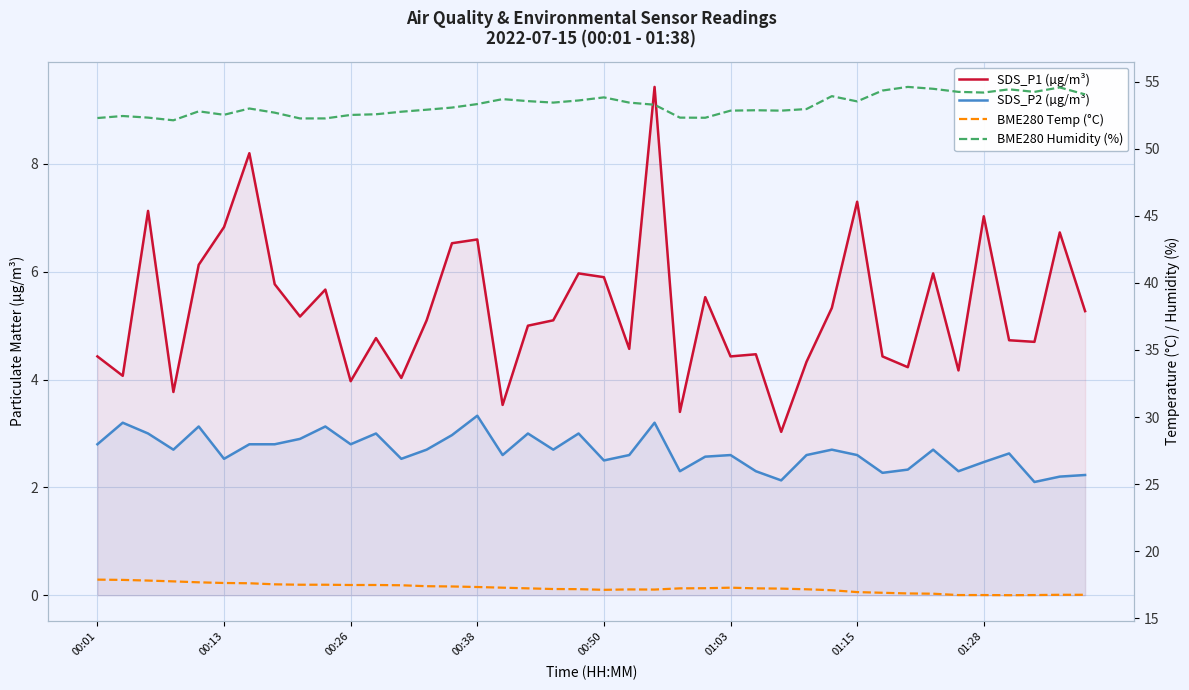

Reading left to right, transcribe all the data shown in this chart.

SDS_P1 (µg/m³): 4.4	4.1	7.1	3.8	6.1	6.8	8.2	5.8	5.2	5.7	4.0	4.8	4.0	5.1	6.5	6.6	3.5	5.0	5.1	6.0	5.9	4.6	9.4	3.4	5.5	4.4	4.5	3.0	4.3	5.3	7.3	4.4	4.2	6.0	4.2	7.0	4.7	4.7	6.7	5.3
SDS_P2 (µg/m³): 2.8	3.2	3.0	2.7	3.1	2.5	2.8	2.8	2.9	3.1	2.8	3.0	2.5	2.7	3.0	3.3	2.6	3.0	2.7	3.0	2.5	2.6	3.2	2.3	2.6	2.6	2.3	2.1	2.6	2.7	2.6	2.3	2.3	2.7	2.3	2.5	2.6	2.1	2.2	2.2
BME280 Temp (°C): 17.9	17.9	17.8	17.7	17.7	17.6	17.6	17.5	17.5	17.5	17.5	17.5	17.4	17.4	17.4	17.3	17.3	17.2	17.2	17.2	17.1	17.1	17.1	17.2	17.2	17.3	17.2	17.2	17.1	17.1	16.9	16.9	16.8	16.8	16.7	16.7	16.7	16.7	16.7	16.7
BME280 Humidity (%): 52.3	52.5	52.3	52.1	52.8	52.5	53.0	52.7	52.3	52.3	52.5	52.6	52.8	52.9	53.1	53.3	53.7	53.6	53.5	53.6	53.8	53.5	53.3	52.3	52.3	52.9	52.9	52.9	53.0	53.9	53.5	54.4	54.6	54.5	54.2	54.2	54.4	54.2	54.6	54.1